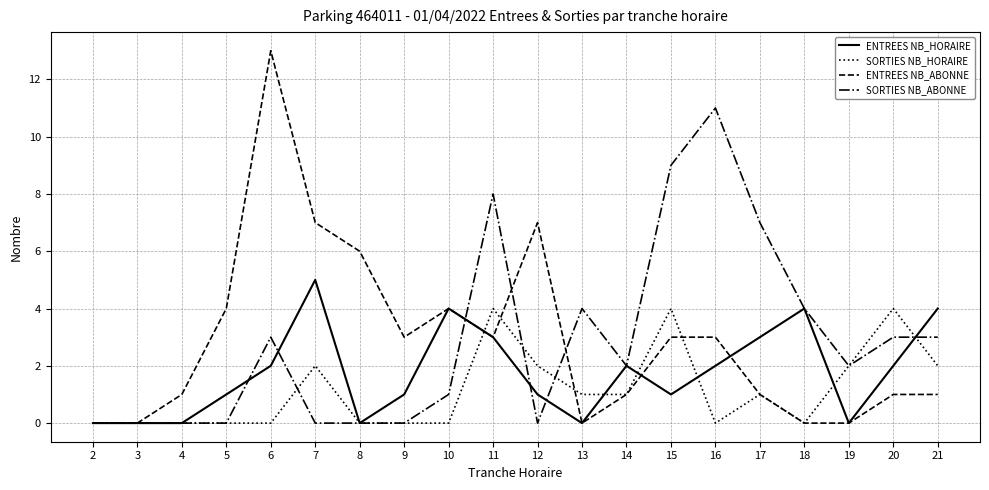

Which category has the highest value in the ENTREES NB_ABONNE series?

6